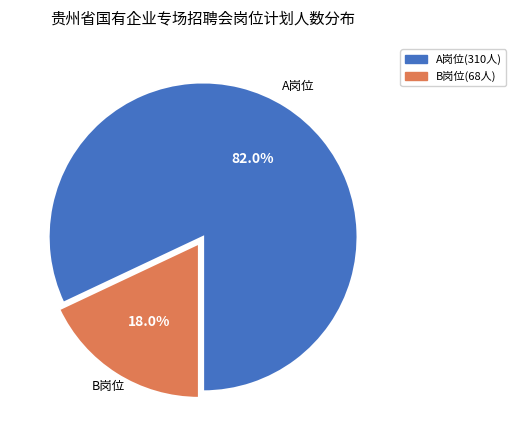

What is the total percentage of B岗位(68人) and A岗位(310人)?

100.0%